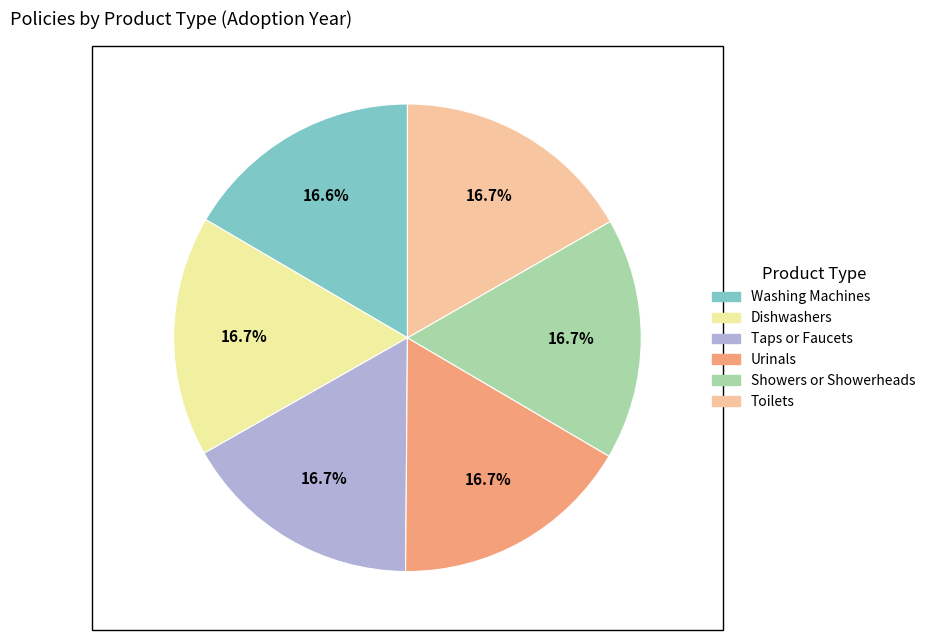

What percentage is the Showers or Showerheads slice, to the nearest percent?

17%